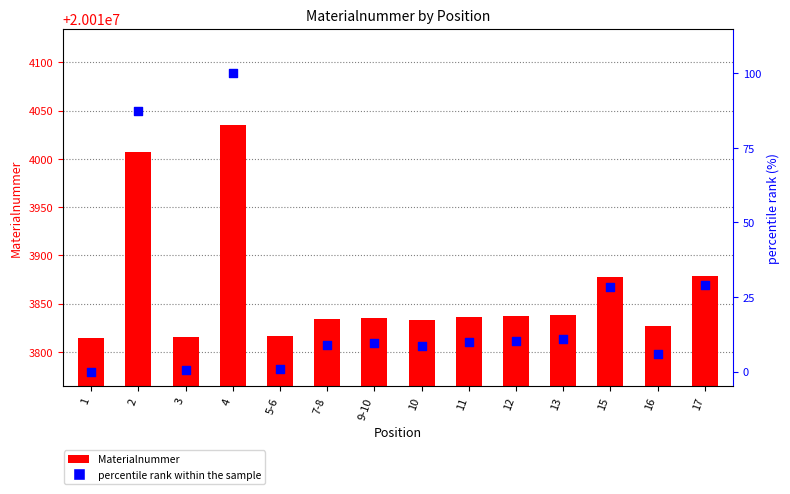

What are all the series names shown in the legend?

Materialnummer, percentile rank within the sample